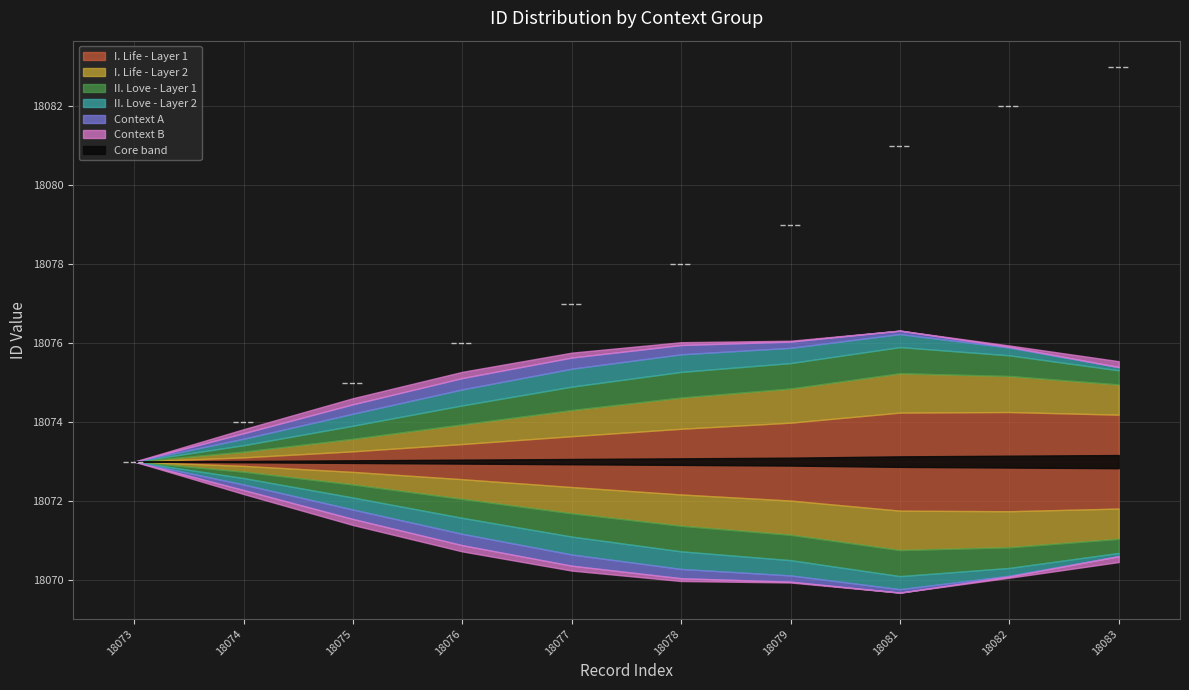

At which label is the value closest to 18078?

18078